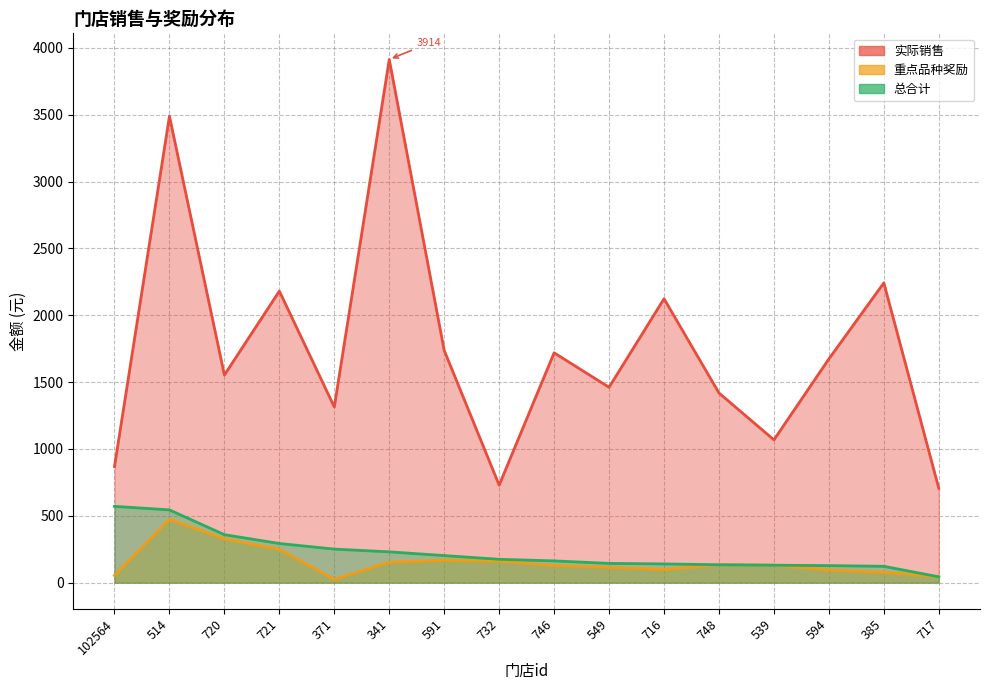

True or false: 实际销售 and 重点品种奖励 cross at least once.

False